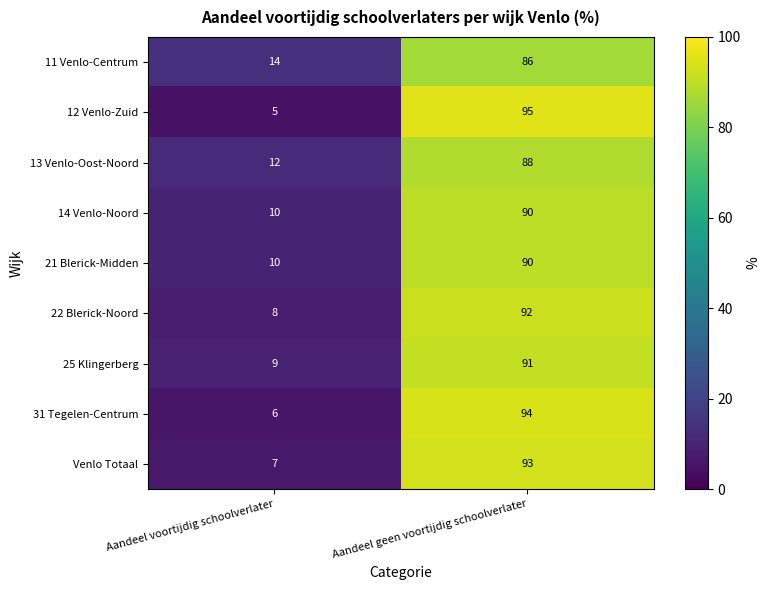

What is the average value of the 25 Klingerberg series?

50